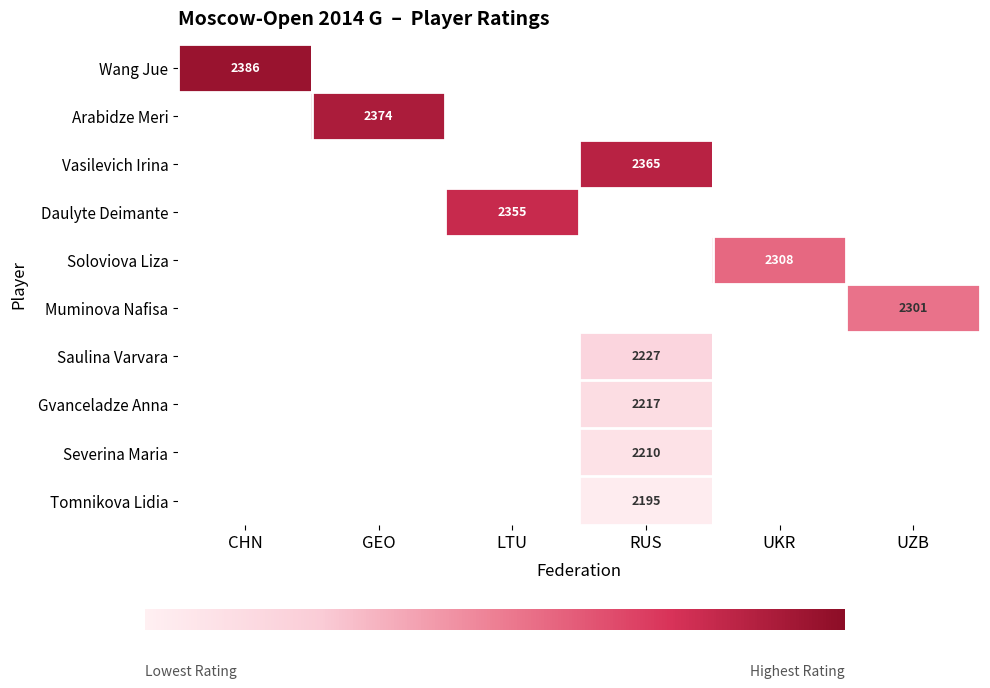

Between CHN and RUS, which is larger?

CHN